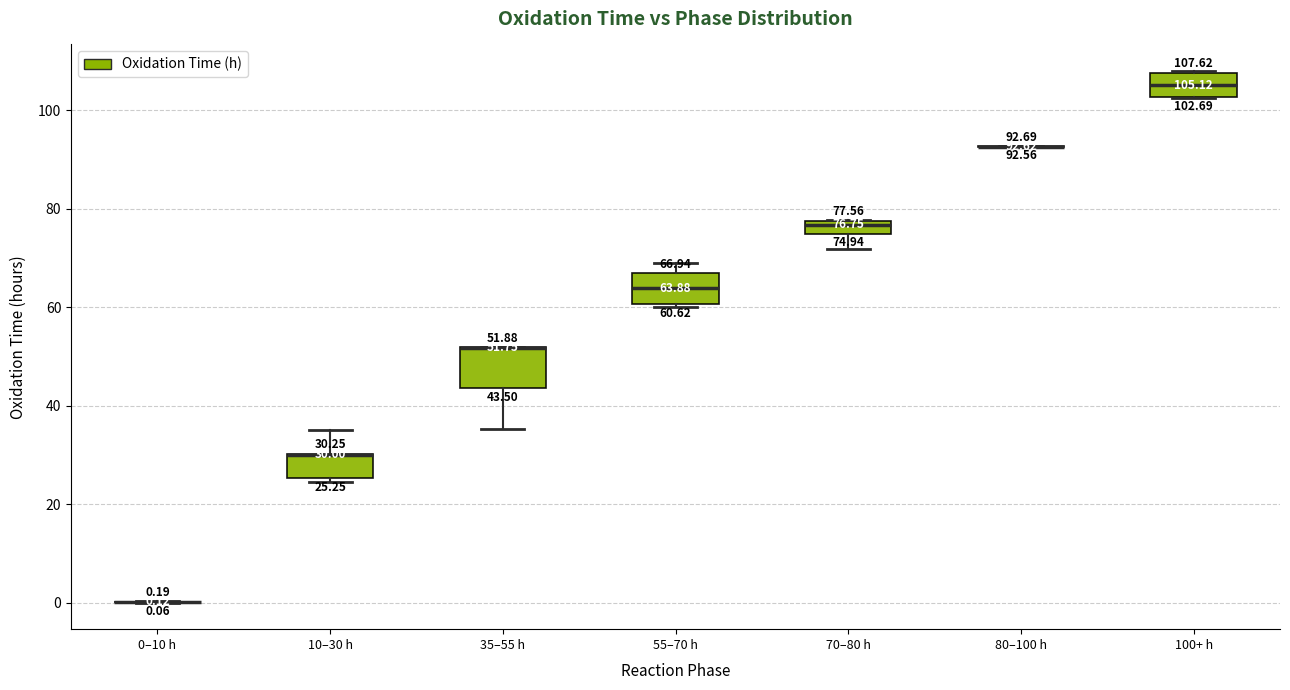

Comparing the boxes themselves (not the whiskers), which one is the tallest?

35–55 h